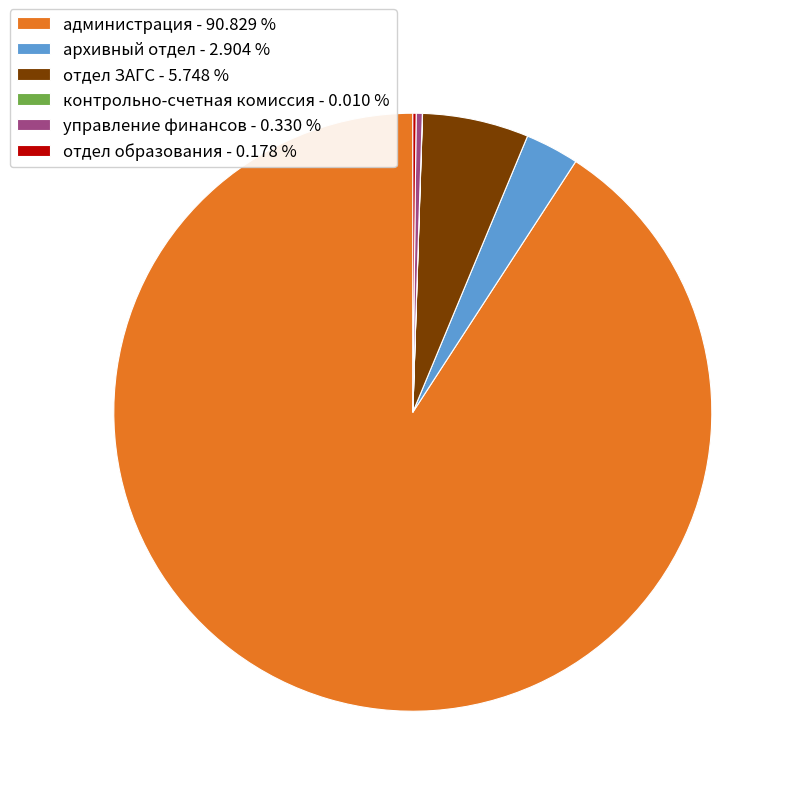

Do отдел ЗАГС - 5.748 % and управление финансов - 0.330 % together represent more than half of the pie?

No